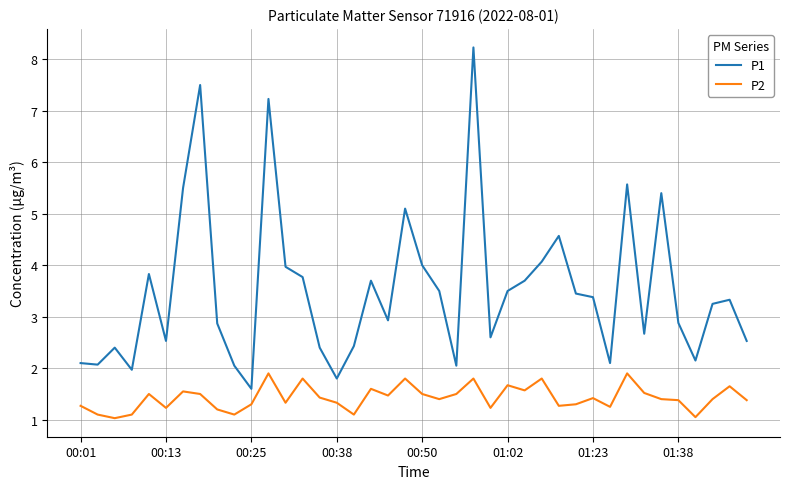

True or false: P2 and P1 intersect in this chart.

False